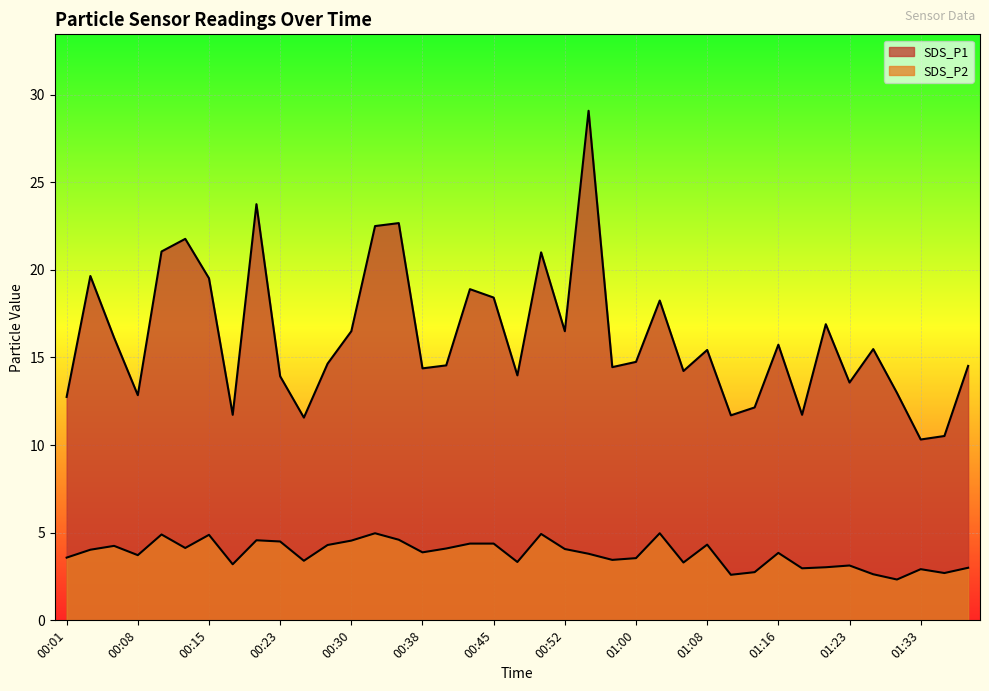

What is the approximate value of SDS_P2 at 00:45?

4.4